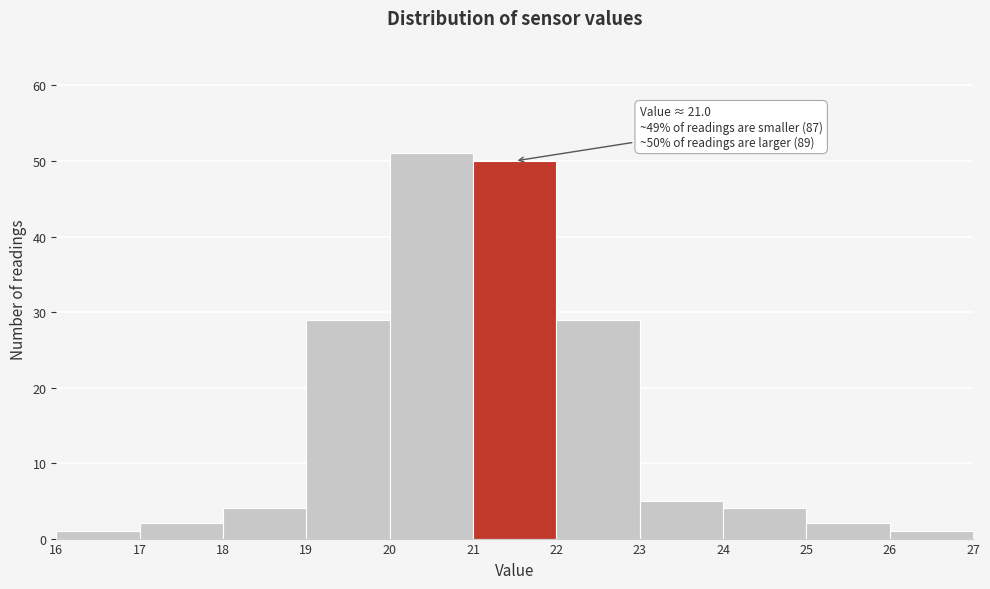

Which range on the x-axis has the tallest bar?

20 to 21